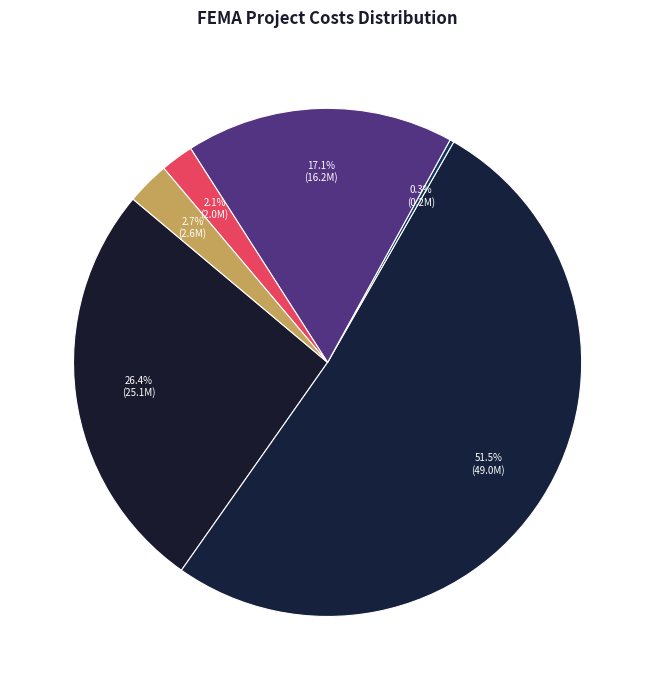

What is the largest slice in the pie chart?

FAASt Region 3 Vegetation